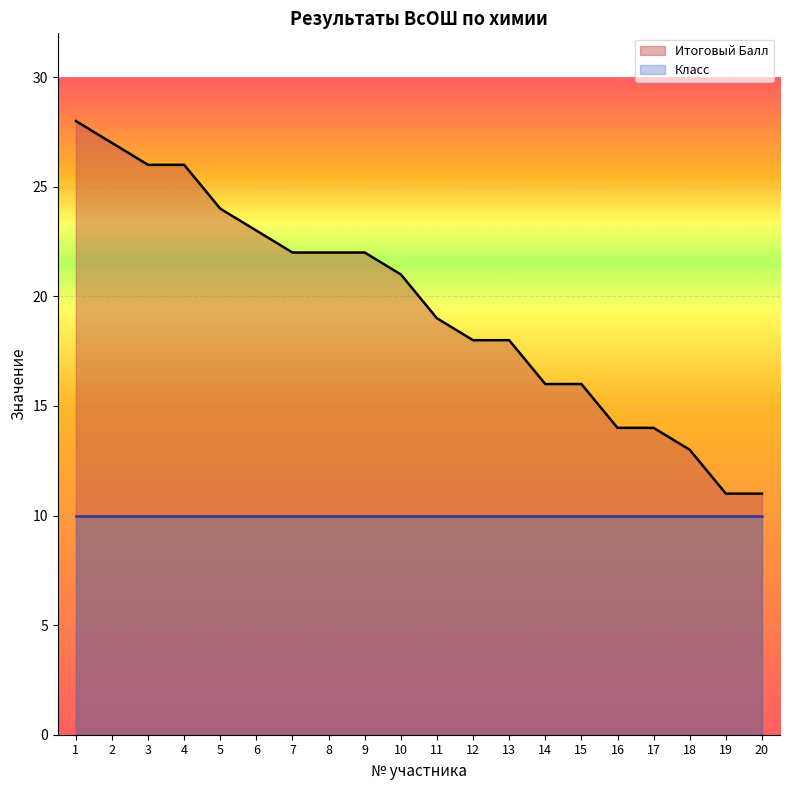

What is the approximate value at 19, to the nearest 5?

10